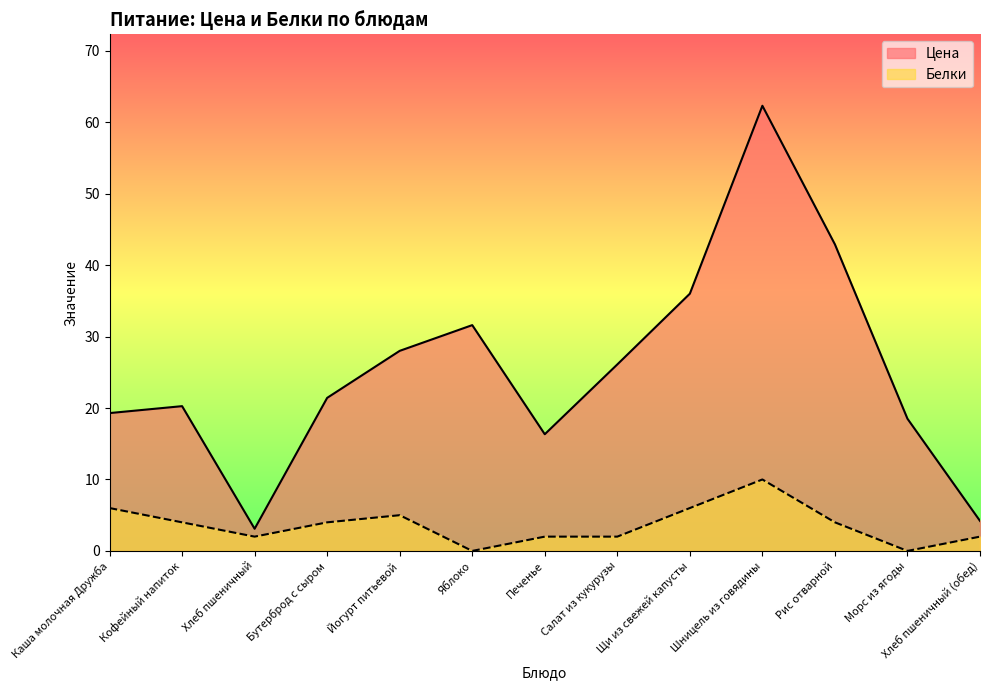

What is the difference between the maximum and second lowest values in the Белки series?

10.0